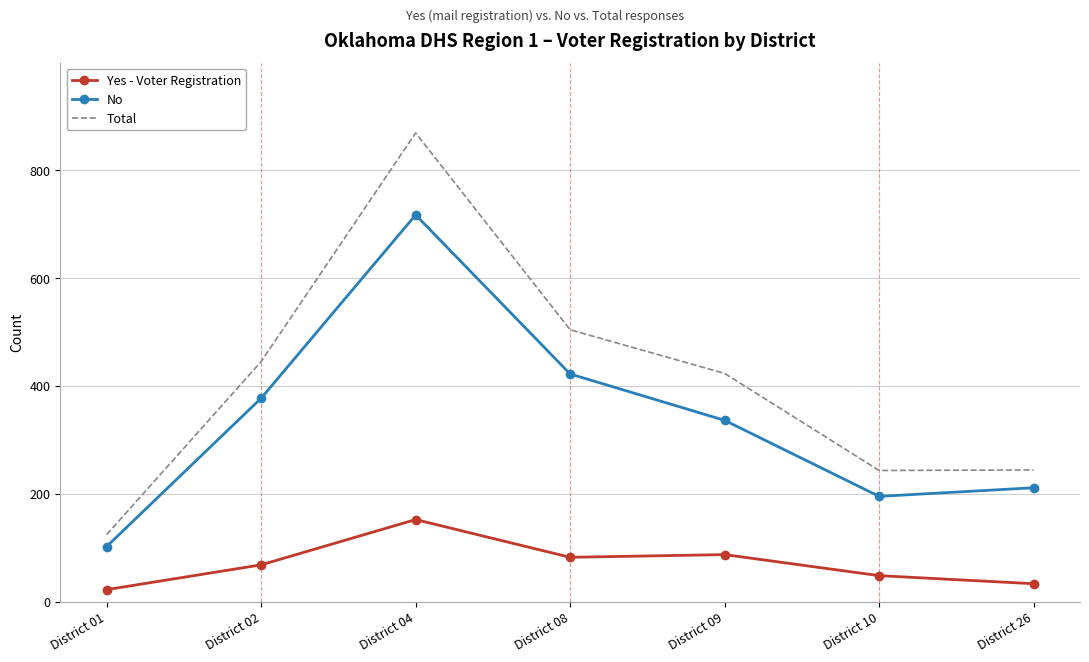

What is the lowest value of the Yes - Voter Registration series?

22